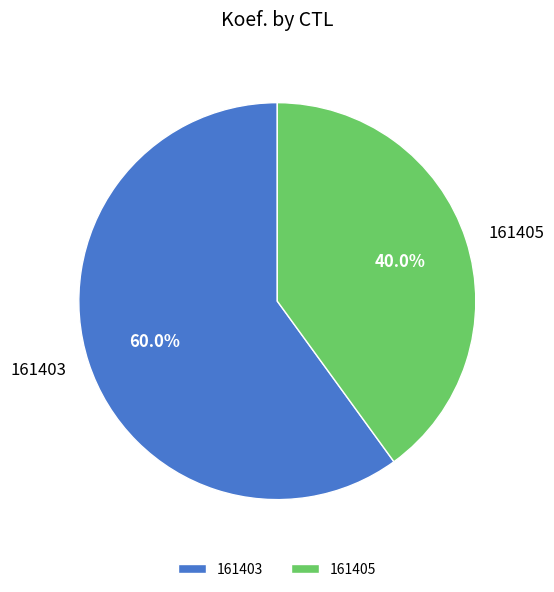

To the nearest percent, what is the difference between the largest and smallest slice percentages?

20%